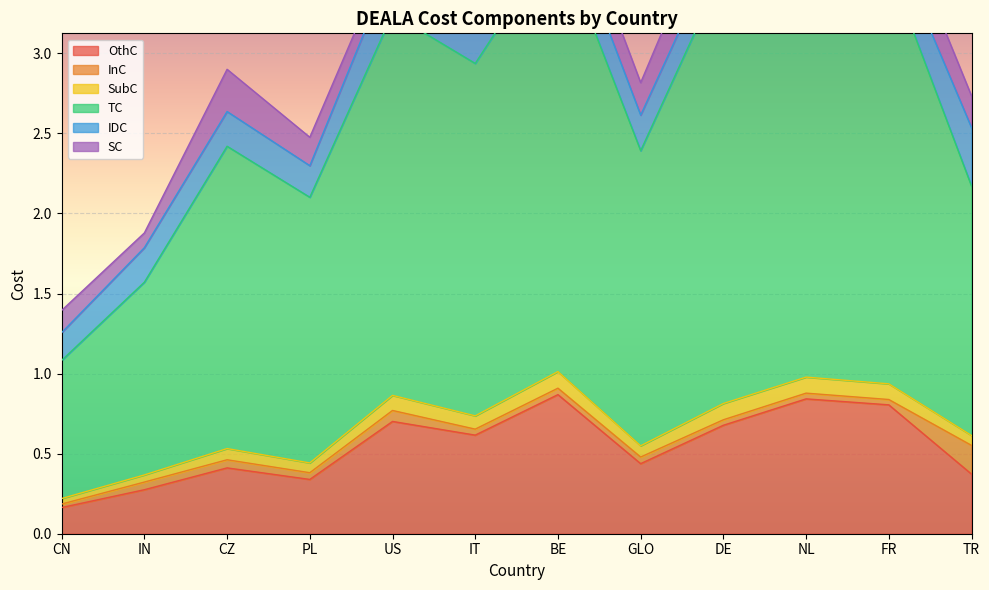

How many interior local valleys does the OthC series have?

3